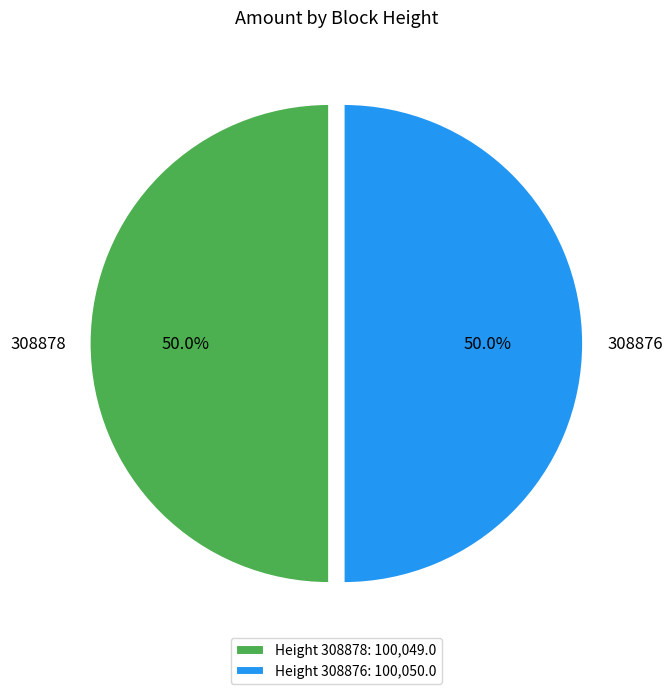

What percentage do 308878 and 308876 together represent?

100.0%